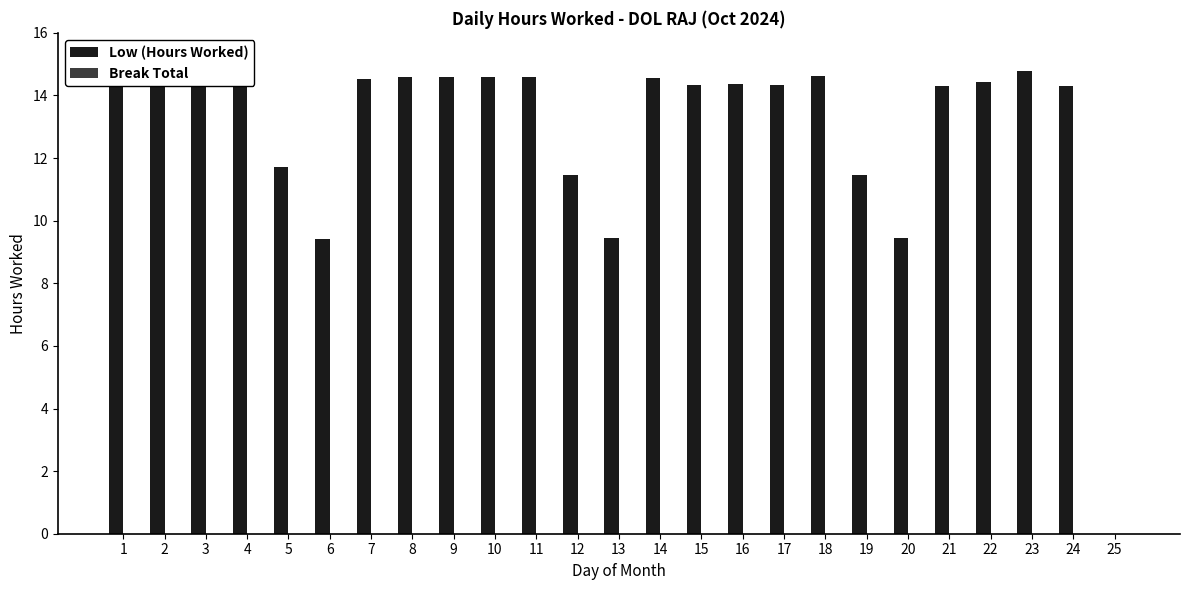

What is the change in value from 6 to 9?

+5.2